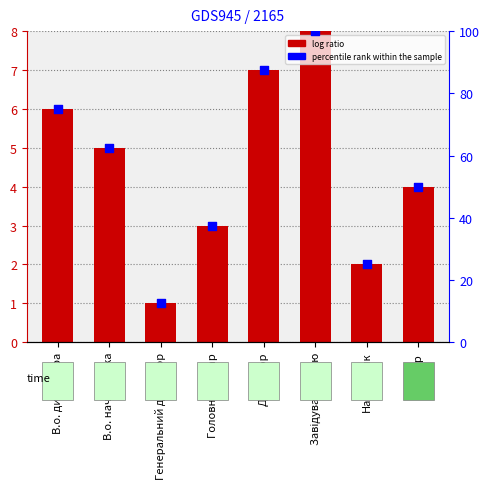

Which series reaches the maximum Y coordinate?

percentile rank within the sample